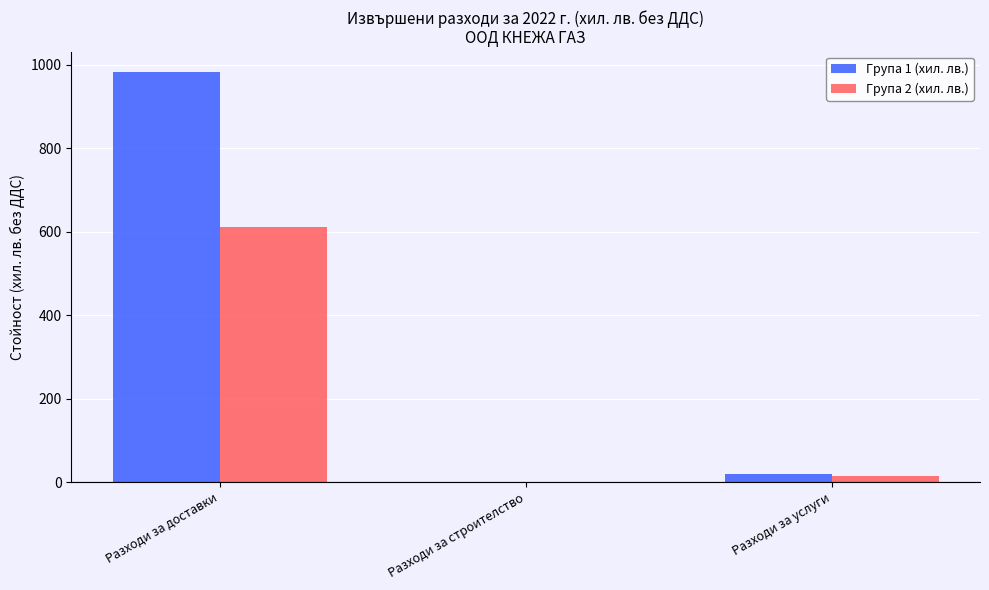

How many positive values does the Група 2 (хил. лв.) series have?

2